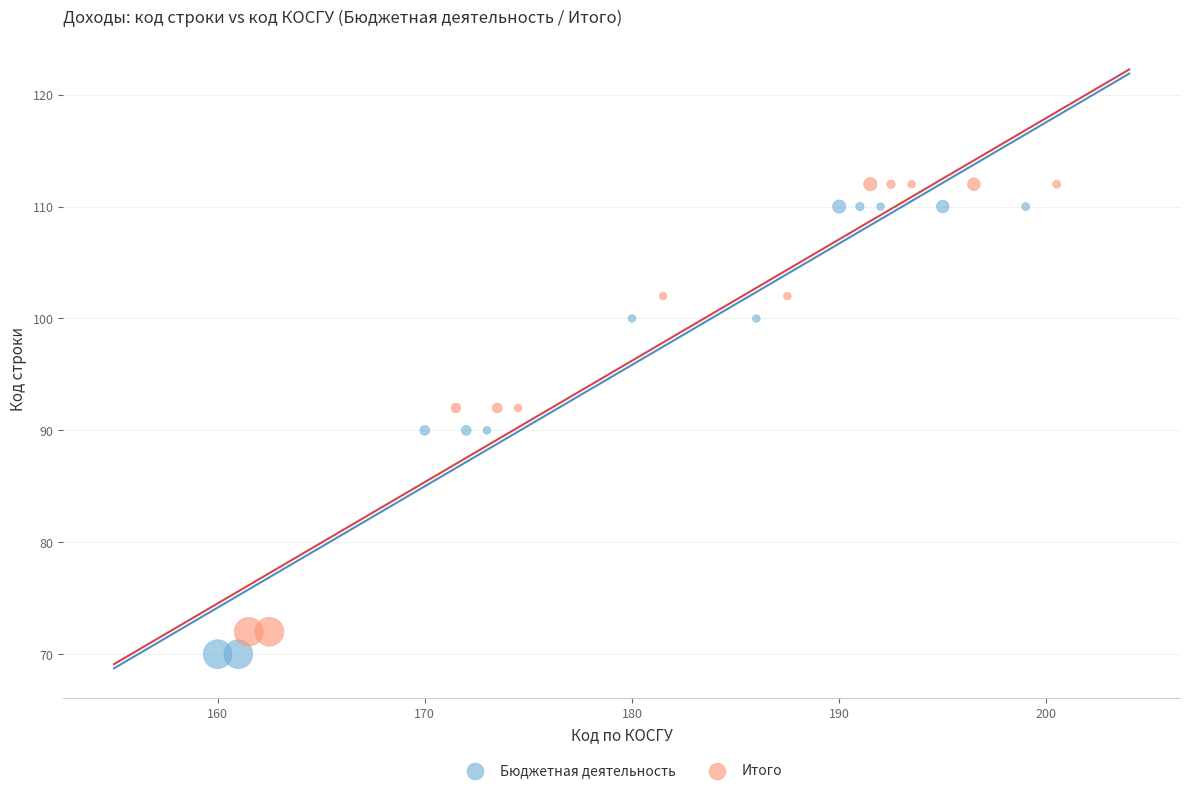

What are all the series names shown in the legend?

Бюджетная деятельность, Итого